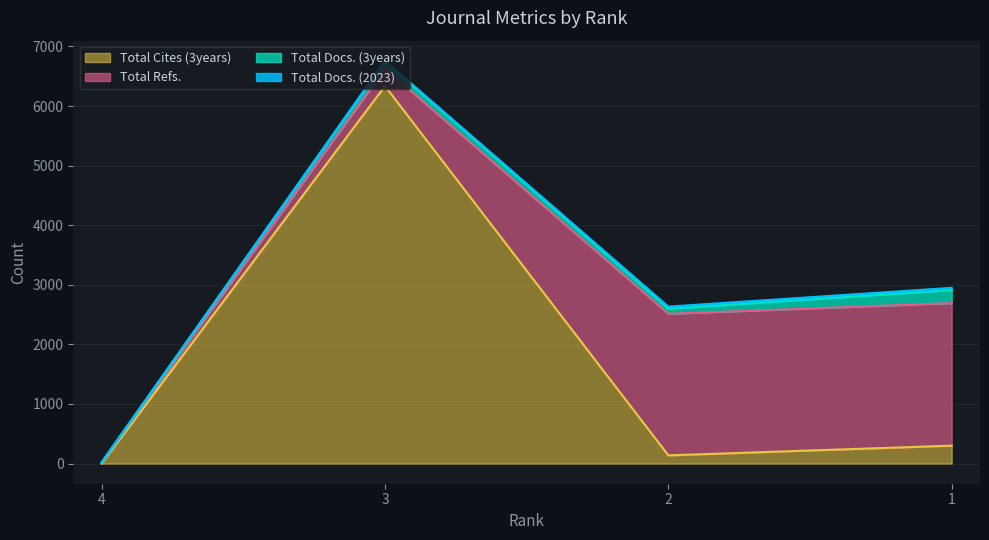

The value of Total Docs. (2023) at 1 is 64. True or false?

False